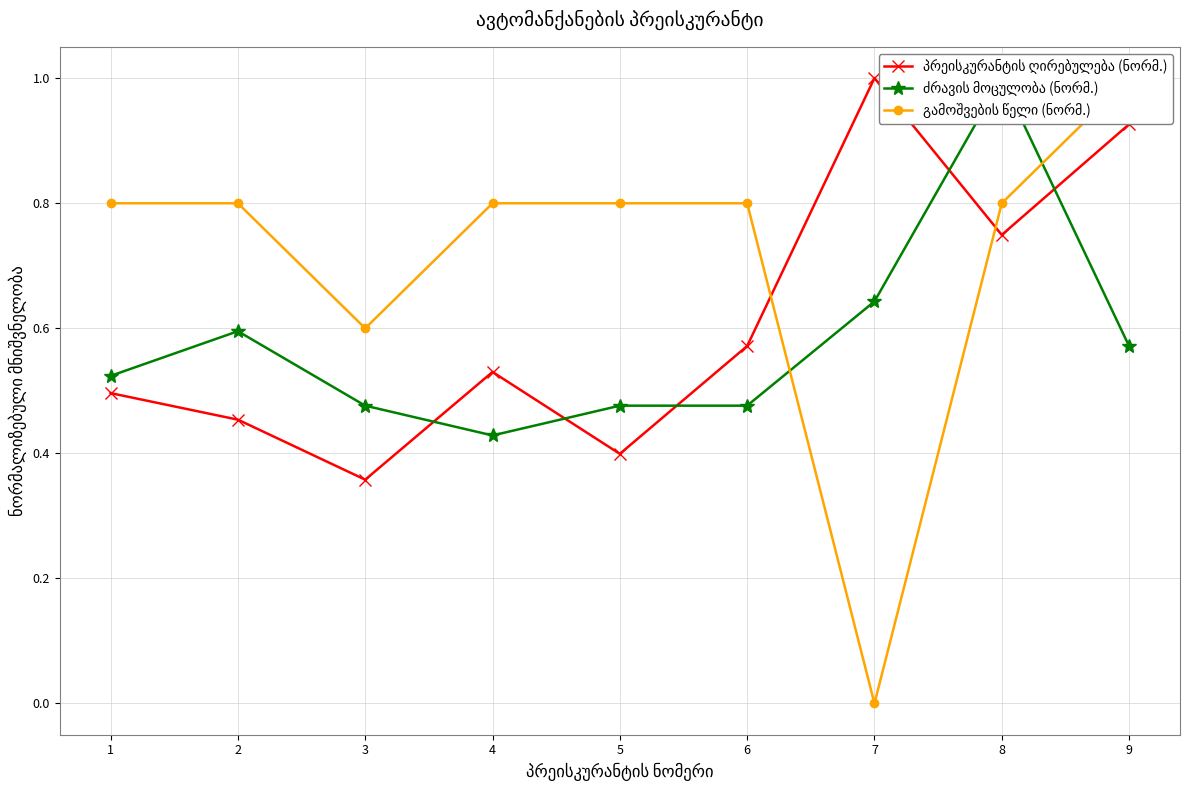

What are all the series names shown in the legend?

პრეისკურანტის ღირებულება (ნორმ.), ძრავის მოცულობა (ნორმ.), გამოშვების წელი (ნორმ.)